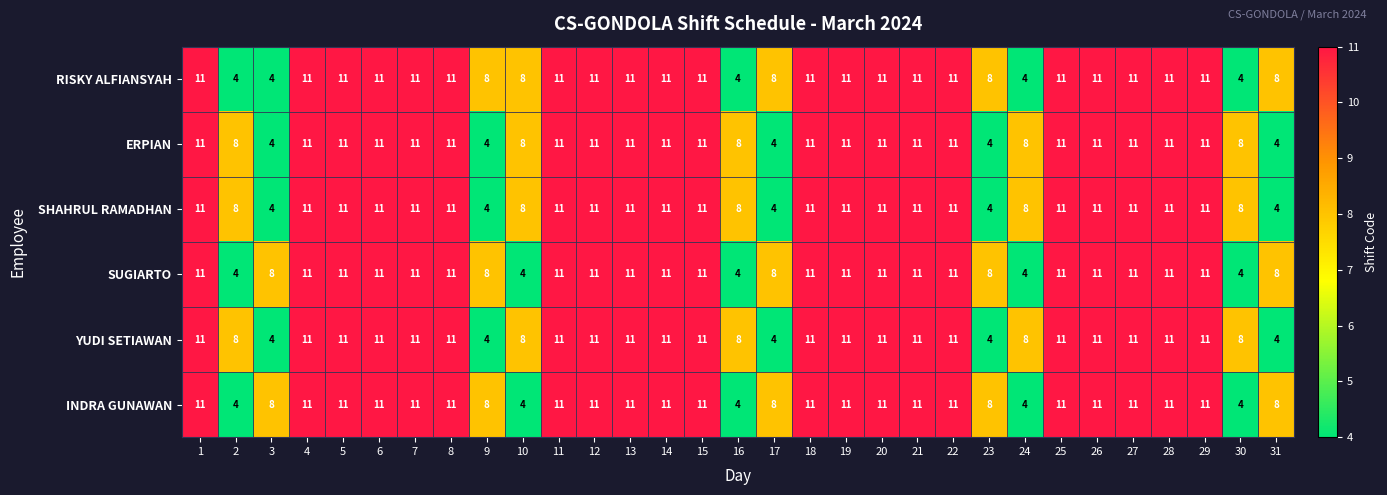

The value of SHAHRUL RAMADHAN at 16 is 12. True or false?

False